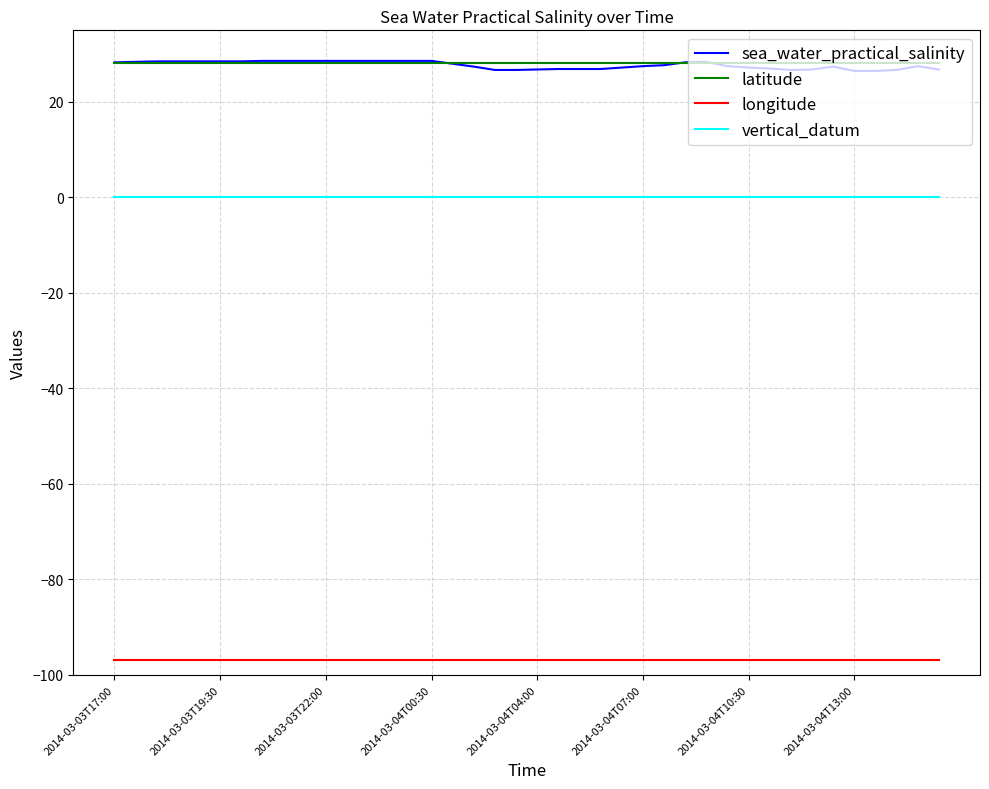

Does the chart have visible grid lines?

Yes